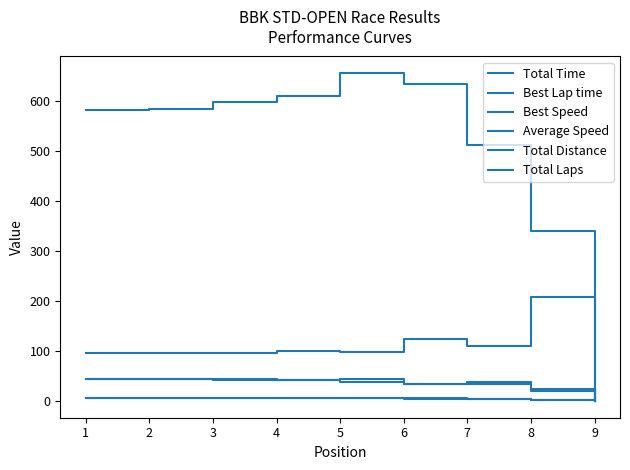

Does the chart display data point markers on the line(s)?

No